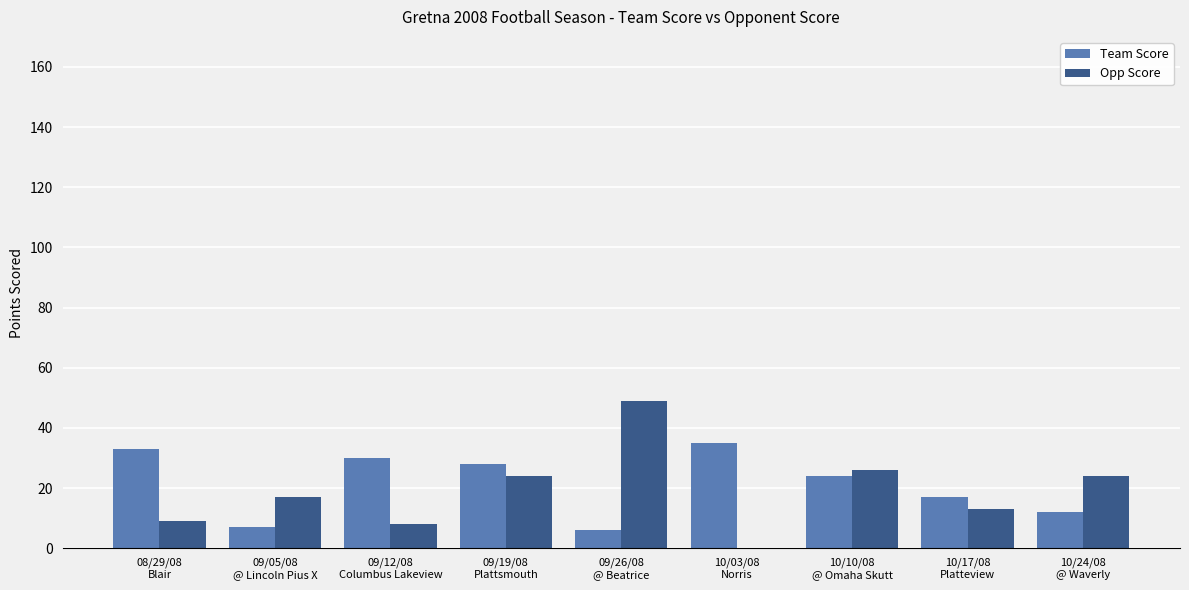

Which series has the widest spread of values?

Opp Score